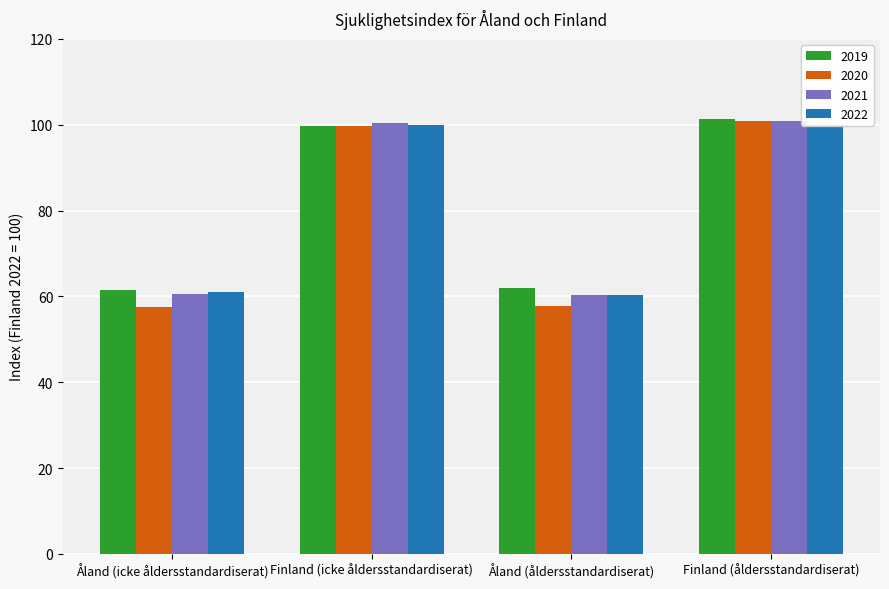

Reading left to right, what are all the values shown in this chart?

2019: Åland (icke åldersstandardiserat)=61.4	Finland (icke åldersstandardiserat)=99.7	Åland (åldersstandardiserat)=62.0	Finland (åldersstandardiserat)=101.3
2020: Åland (icke åldersstandardiserat)=57.5	Finland (icke åldersstandardiserat)=99.8	Åland (åldersstandardiserat)=57.8	Finland (åldersstandardiserat)=100.9
2021: Åland (icke åldersstandardiserat)=60.6	Finland (icke åldersstandardiserat)=100.4	Åland (åldersstandardiserat)=60.4	Finland (åldersstandardiserat)=100.9
2022: Åland (icke åldersstandardiserat)=61.1	Finland (icke åldersstandardiserat)=100.0	Åland (åldersstandardiserat)=60.3	Finland (åldersstandardiserat)=100.0